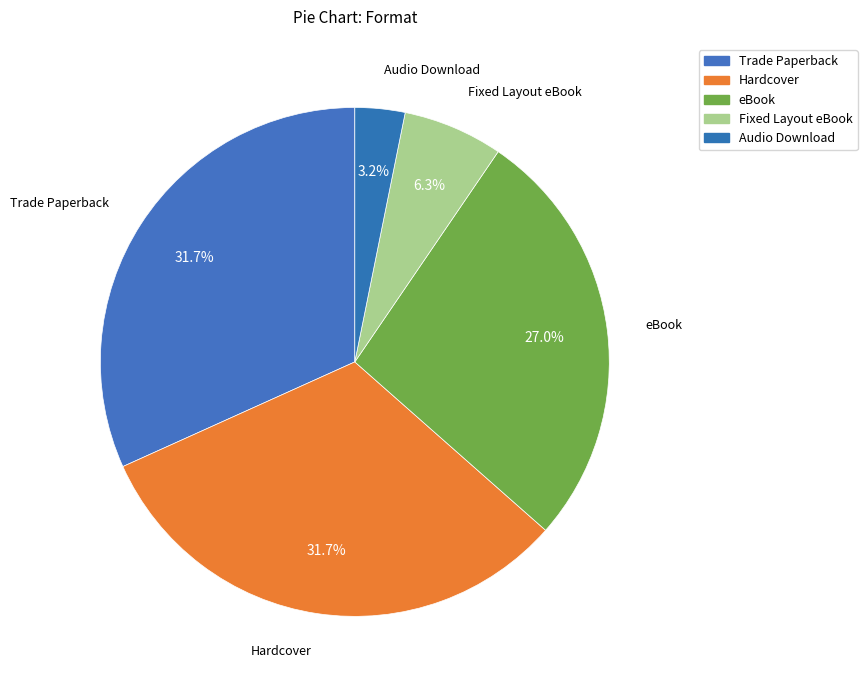

To the nearest percent, what is the difference between the largest and smallest slice percentages?

29%